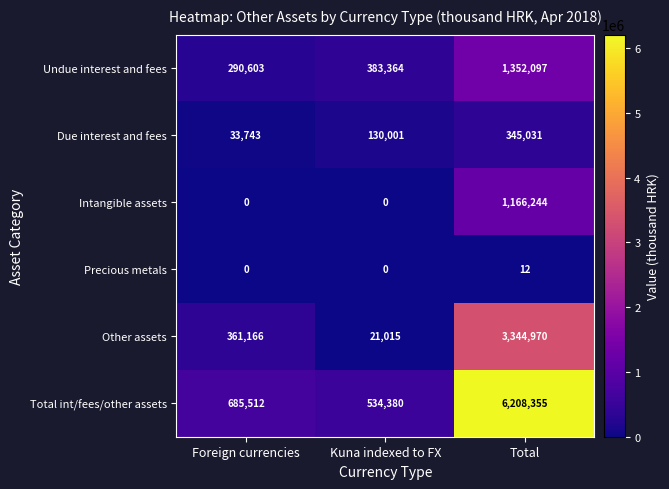

What is the spread (max minus min) of values at Foreign currencies?

685512